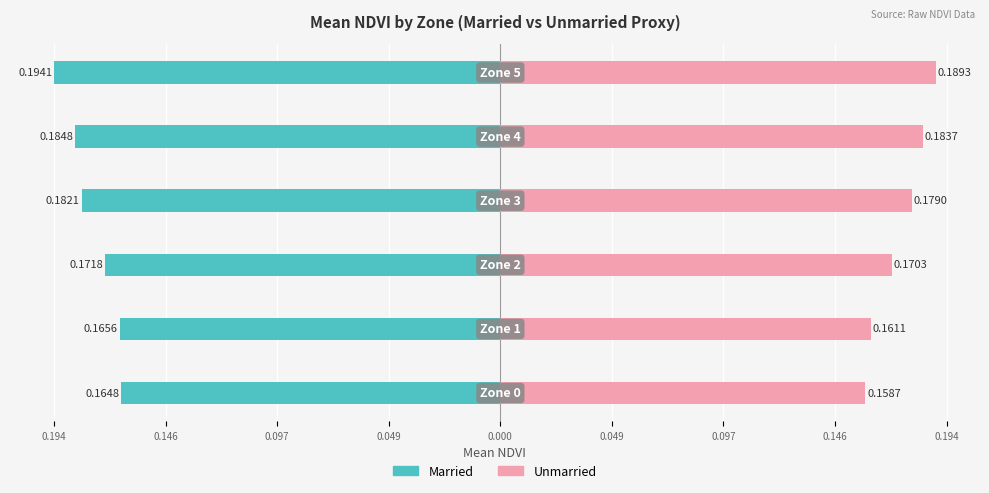

Reading left to right, extract all data points from this chart.

Married: -0.2	-0.2	-0.2	-0.2	-0.2	-0.2
Unmarried: 0.2	0.2	0.2	0.2	0.2	0.2